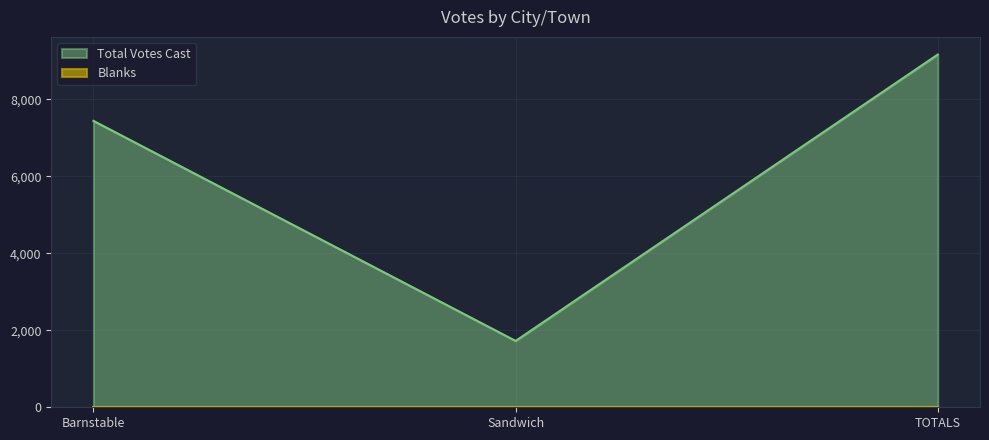

What is the sum of all values?

18332